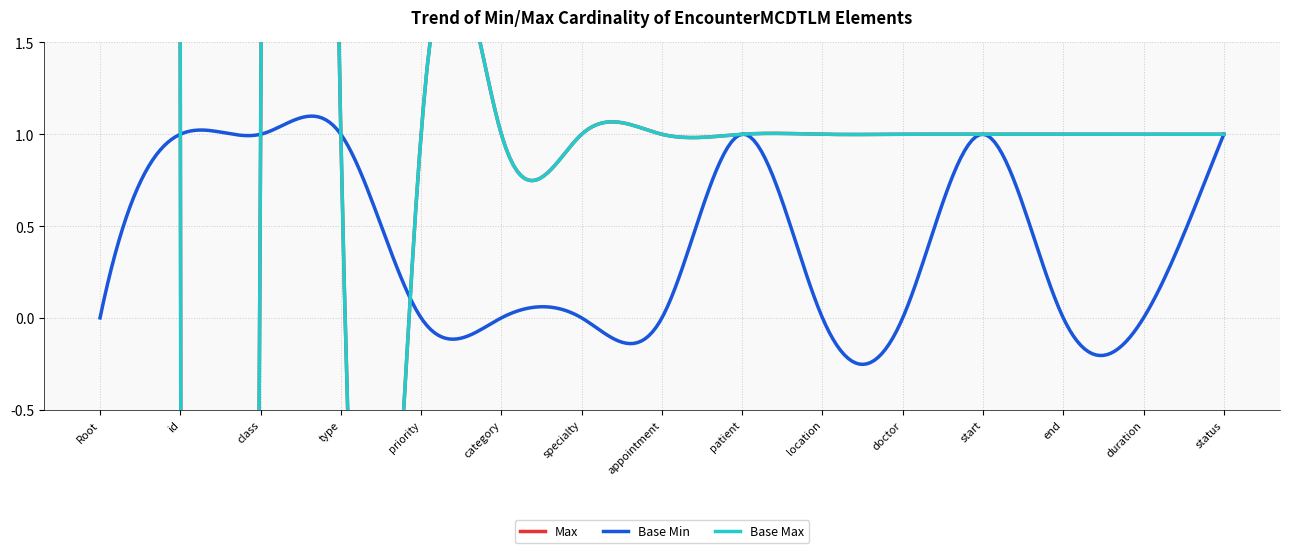

Reading left to right, list all the values displayed in this chart.

Max: EncounterMCDTLM=999	EncounterMCDTLM.id=1	EncounterMCDTLM.class=1	EncounterMCDTLM.type=1	EncounterMCDTLM.priority=1	EncounterMCDTLM.category=1	EncounterMCDTLM.specialty=1	EncounterMCDTLM.appointment=1	EncounterMCDTLM.patient=1	EncounterMCDTLM.location=1	EncounterMCDTLM.doctor=1	EncounterMCDTLM.start=1	EncounterMCDTLM.end=1	EncounterMCDTLM.duration=1	EncounterMCDTLM.status=1
Base Min: EncounterMCDTLM=0	EncounterMCDTLM.id=1	EncounterMCDTLM.class=1	EncounterMCDTLM.type=1	EncounterMCDTLM.priority=0	EncounterMCDTLM.category=0	EncounterMCDTLM.specialty=0	EncounterMCDTLM.appointment=0	EncounterMCDTLM.patient=1	EncounterMCDTLM.location=0	EncounterMCDTLM.doctor=0	EncounterMCDTLM.start=1	EncounterMCDTLM.end=0	EncounterMCDTLM.duration=0	EncounterMCDTLM.status=1
Base Max: EncounterMCDTLM=999	EncounterMCDTLM.id=1	EncounterMCDTLM.class=1	EncounterMCDTLM.type=1	EncounterMCDTLM.priority=1	EncounterMCDTLM.category=1	EncounterMCDTLM.specialty=1	EncounterMCDTLM.appointment=1	EncounterMCDTLM.patient=1	EncounterMCDTLM.location=1	EncounterMCDTLM.doctor=1	EncounterMCDTLM.start=1	EncounterMCDTLM.end=1	EncounterMCDTLM.duration=1	EncounterMCDTLM.status=1